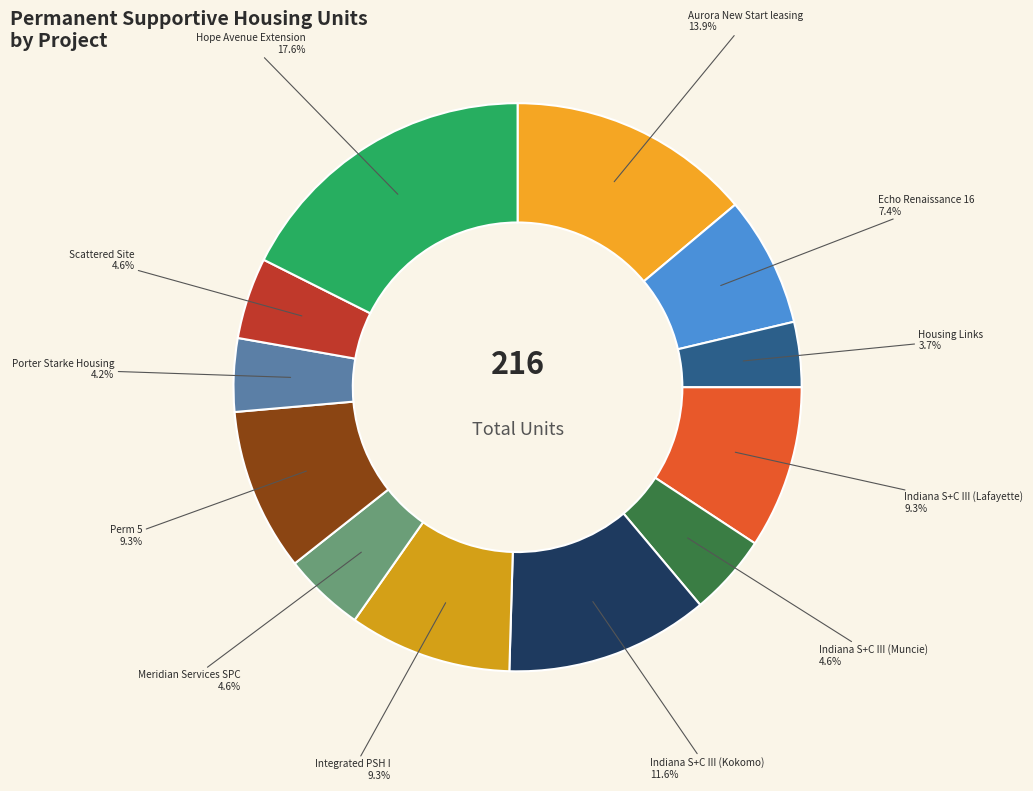

Count the number of slices in the pie.

12